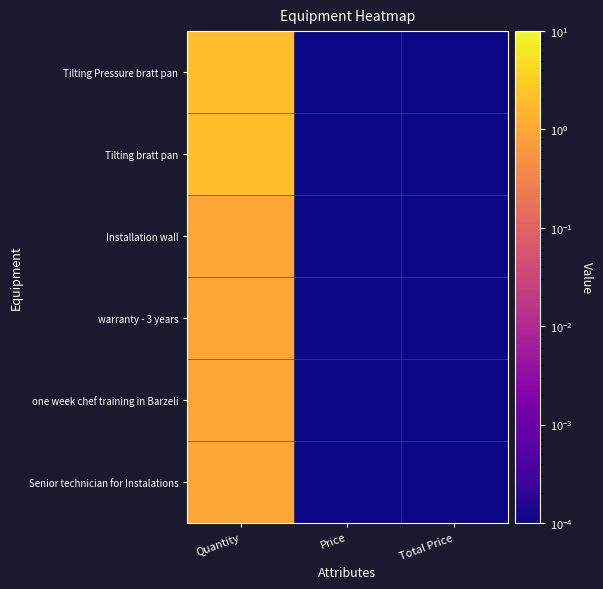

Reading left to right, list all the values displayed in this chart.

Tilting Pressure bratt pan: Quantity=2.0	Price=0.0	Total Price=0.0
Tilting bratt pan: Quantity=2.0	Price=0.0	Total Price=0.0
Installation wall: Quantity=1.0	Price=0.0	Total Price=0.0
warranty - 3 years: Quantity=1.0	Price=0.0	Total Price=0.0
one week chef training in Barzeli: Quantity=1.0	Price=0.0	Total Price=0.0
Senior technician for Instalations: Quantity=1.0	Price=0.0	Total Price=0.0